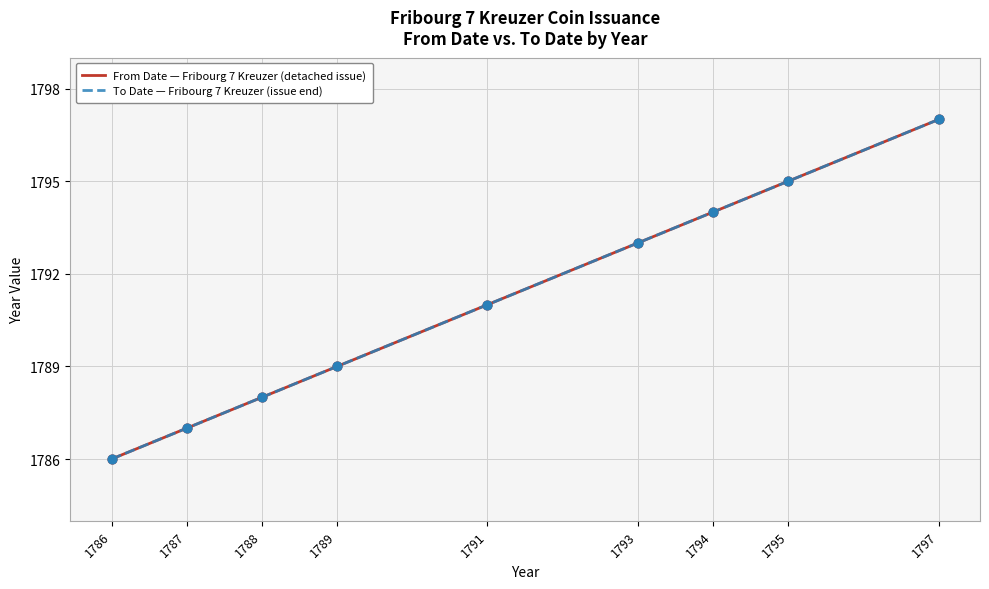

Is this an area chart (filled region under the line)?

No